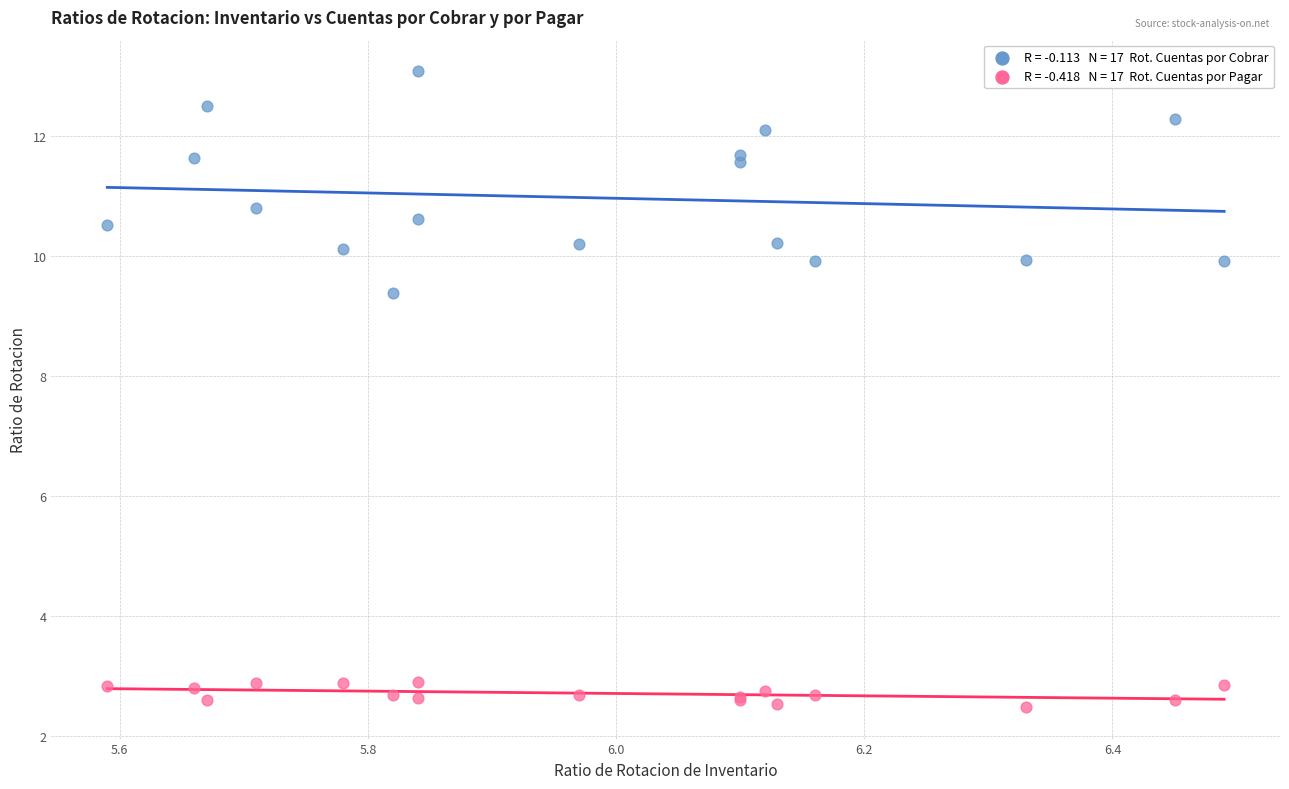

Across all series, what Y value is closest to 7?

9.4